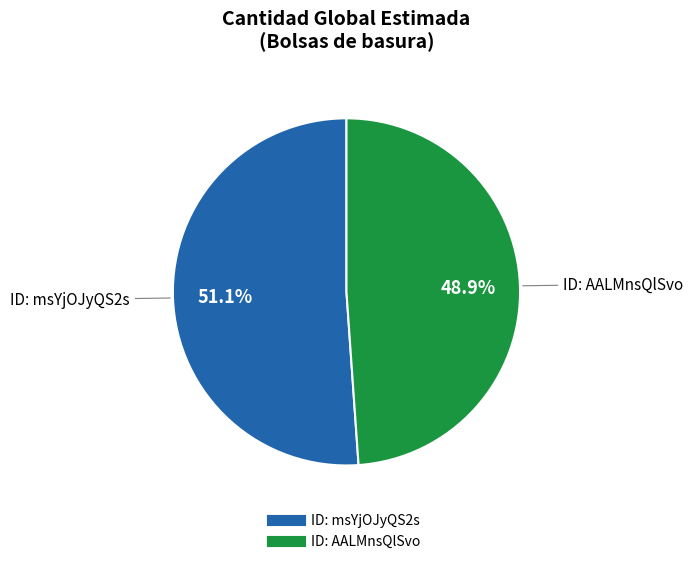

How many slices are in this pie chart?

2